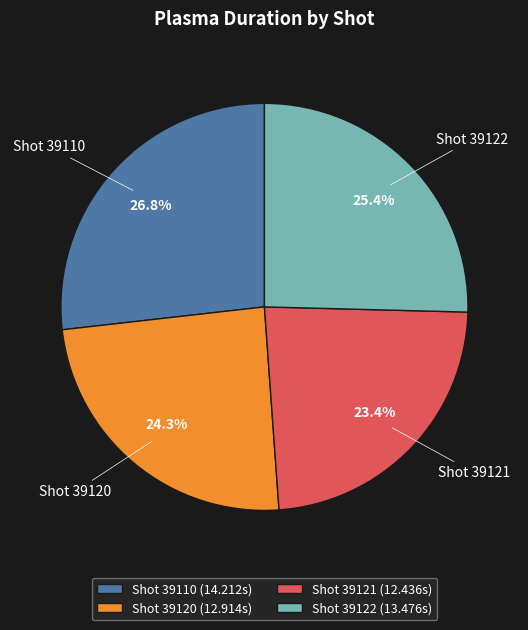

Is there a majority slice in this chart?

No